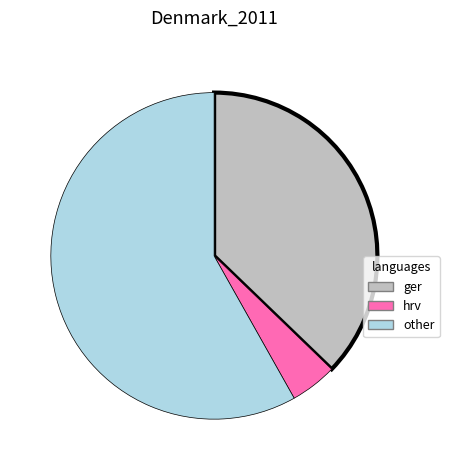

Does any single category account for the majority?

Yes